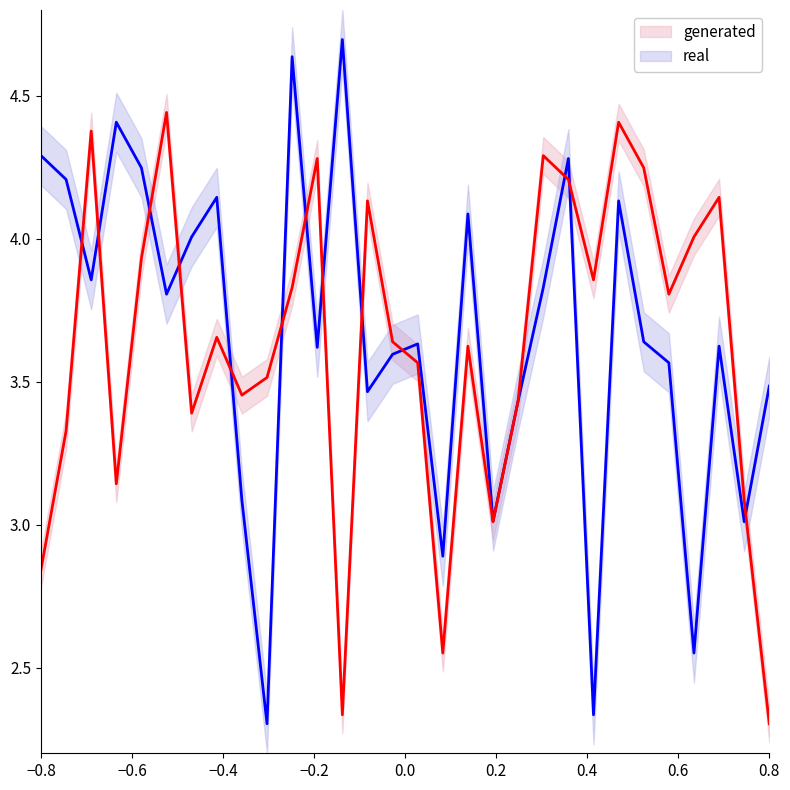

Which series has the widest spread of values?

real